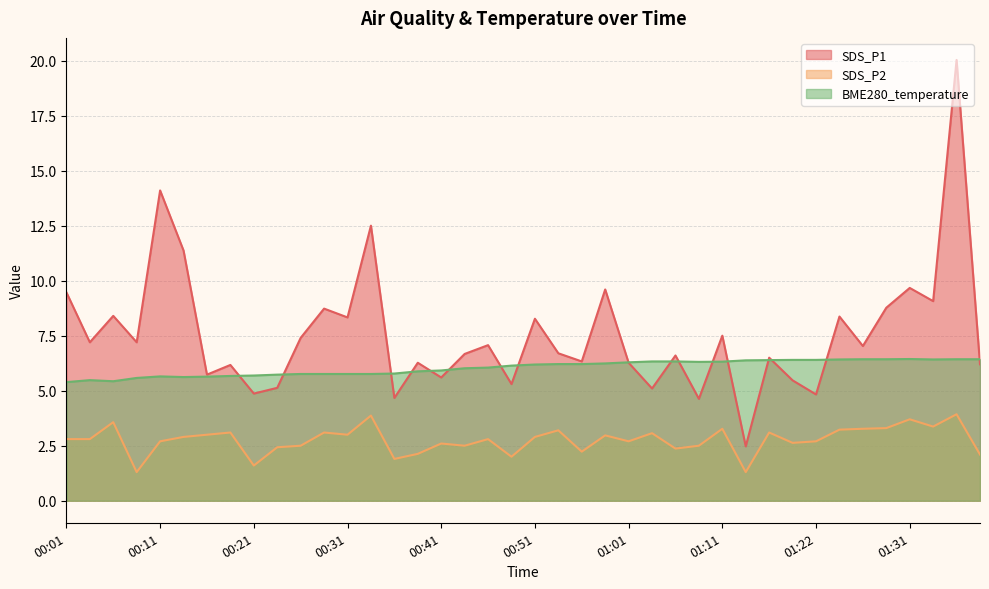

How many values in the BME280_temperature series are below 6?

17